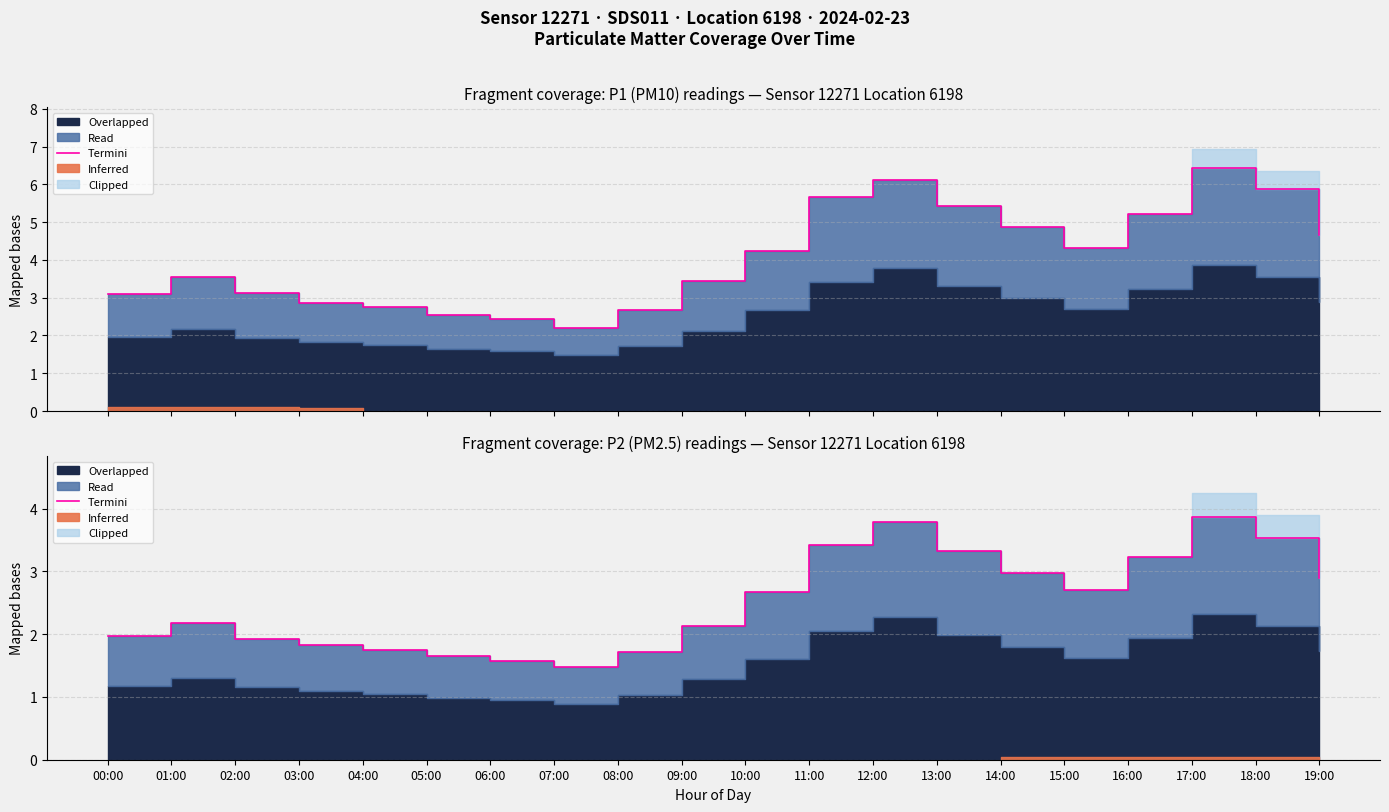

What is the average value?

2.5